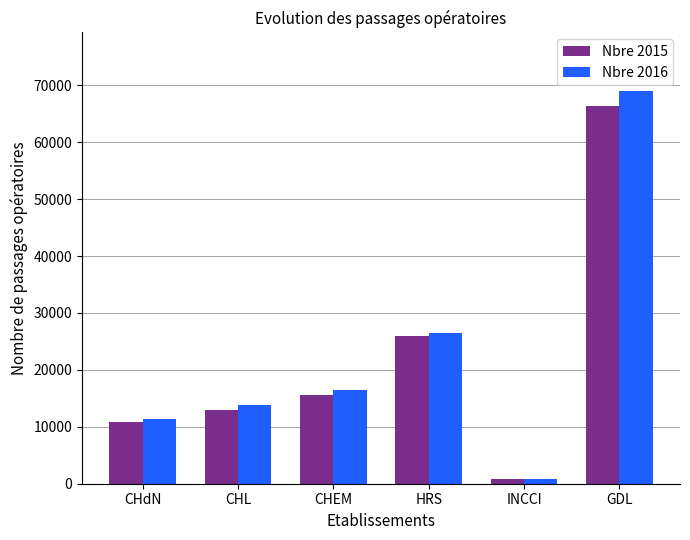

What is the label of the 3rd bar from the right?

HRS